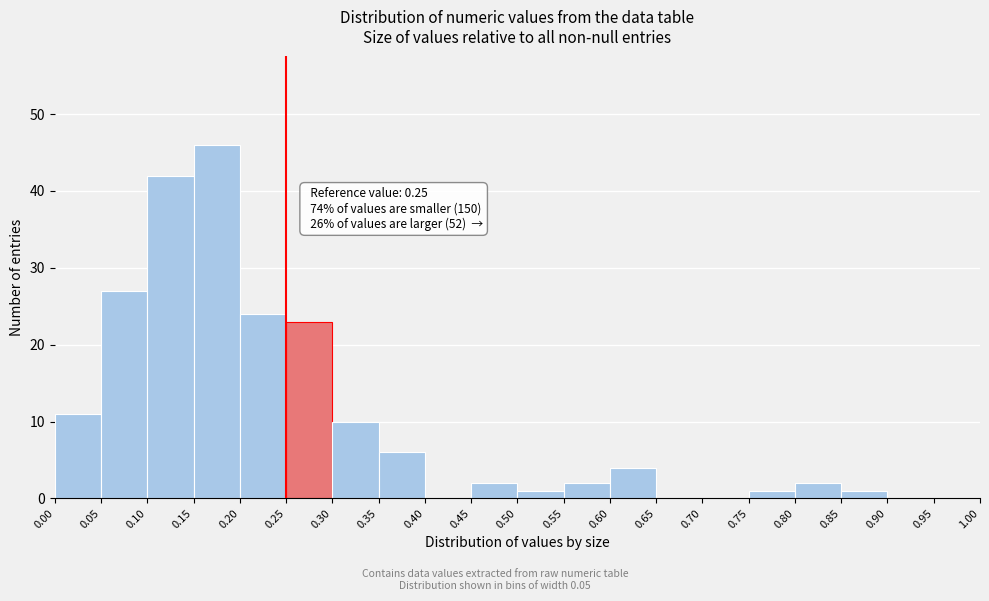

Which range on the x-axis has the tallest bar?

0.15 to 0.20